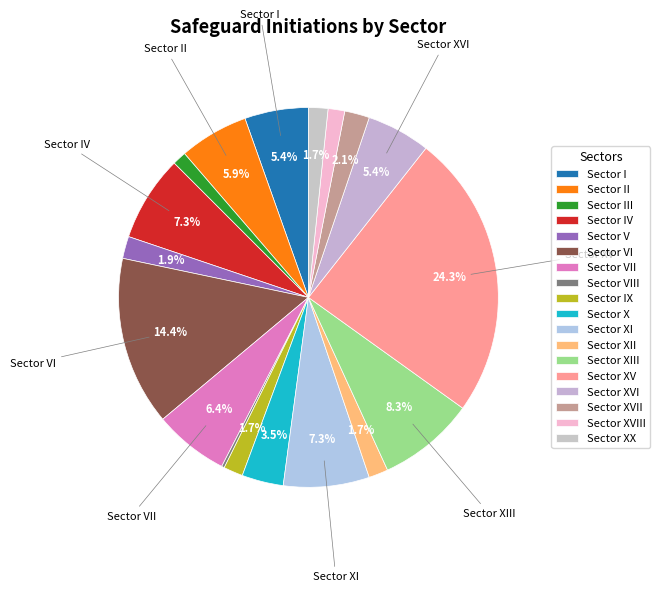

Is there a majority slice in this chart?

No